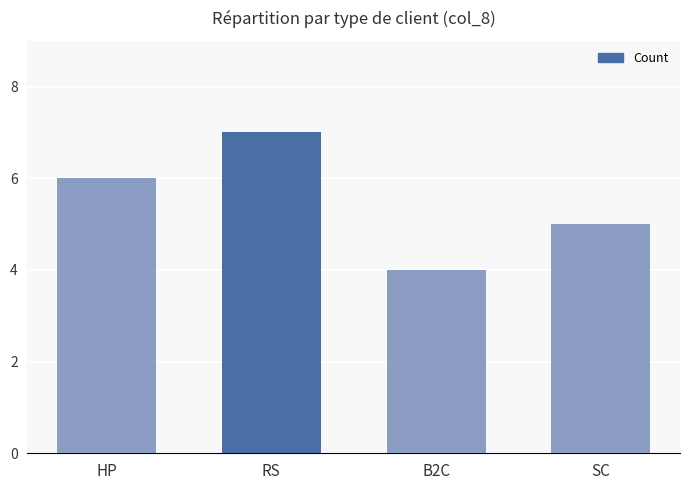

At which category does the chart reach its minimum across all series?

B2C